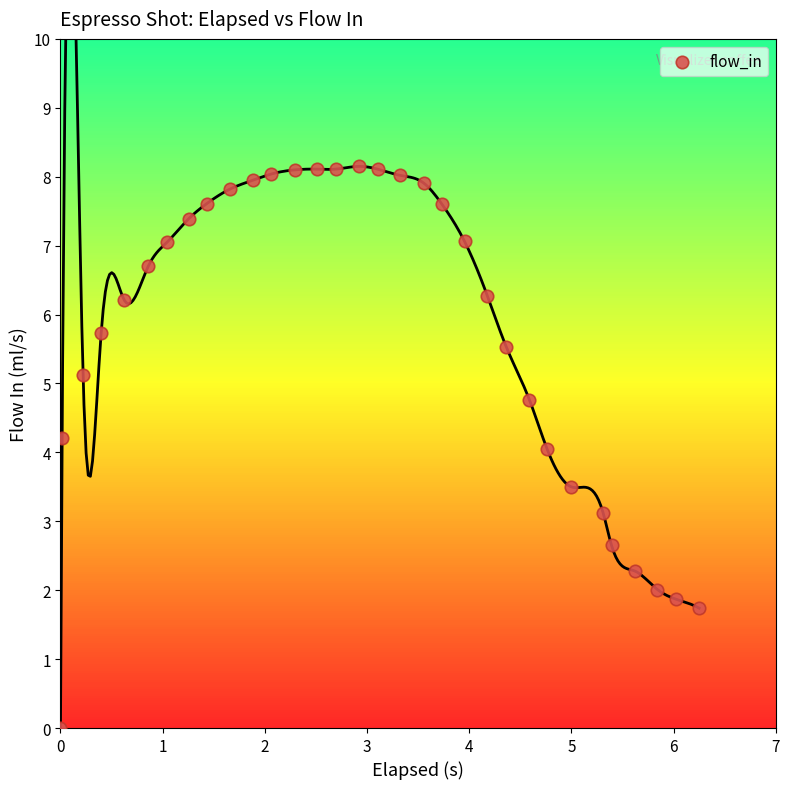

What is the range of X values (max minus min)?

6.2